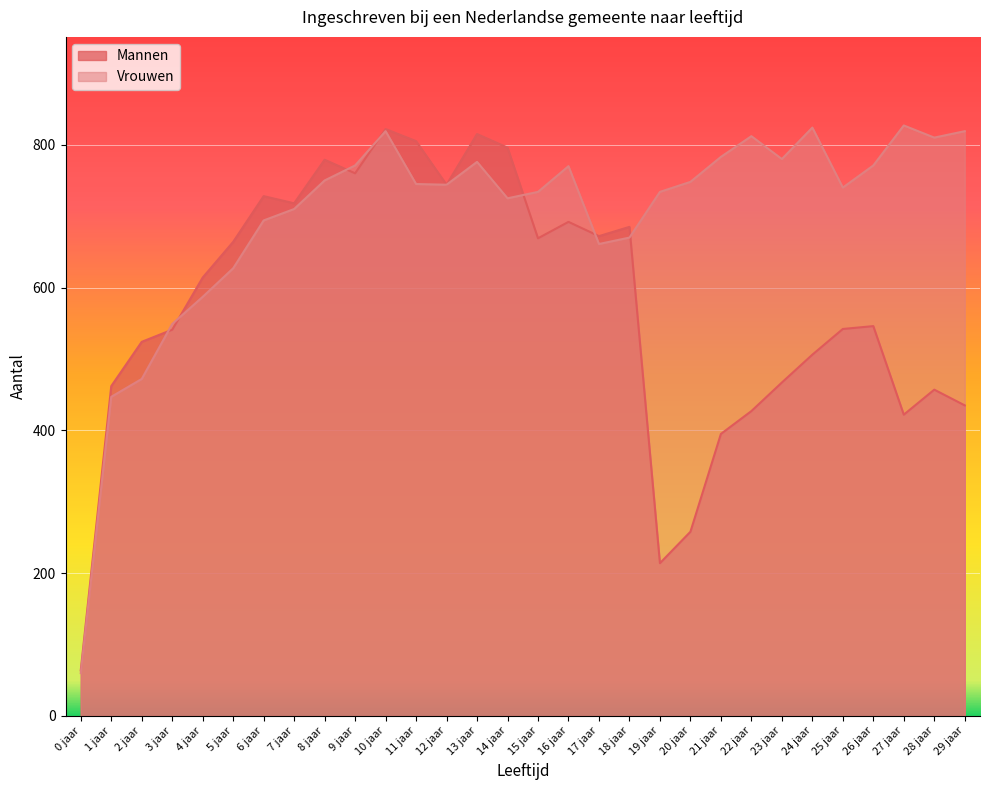

What is the maximum value shown in the chart?

827